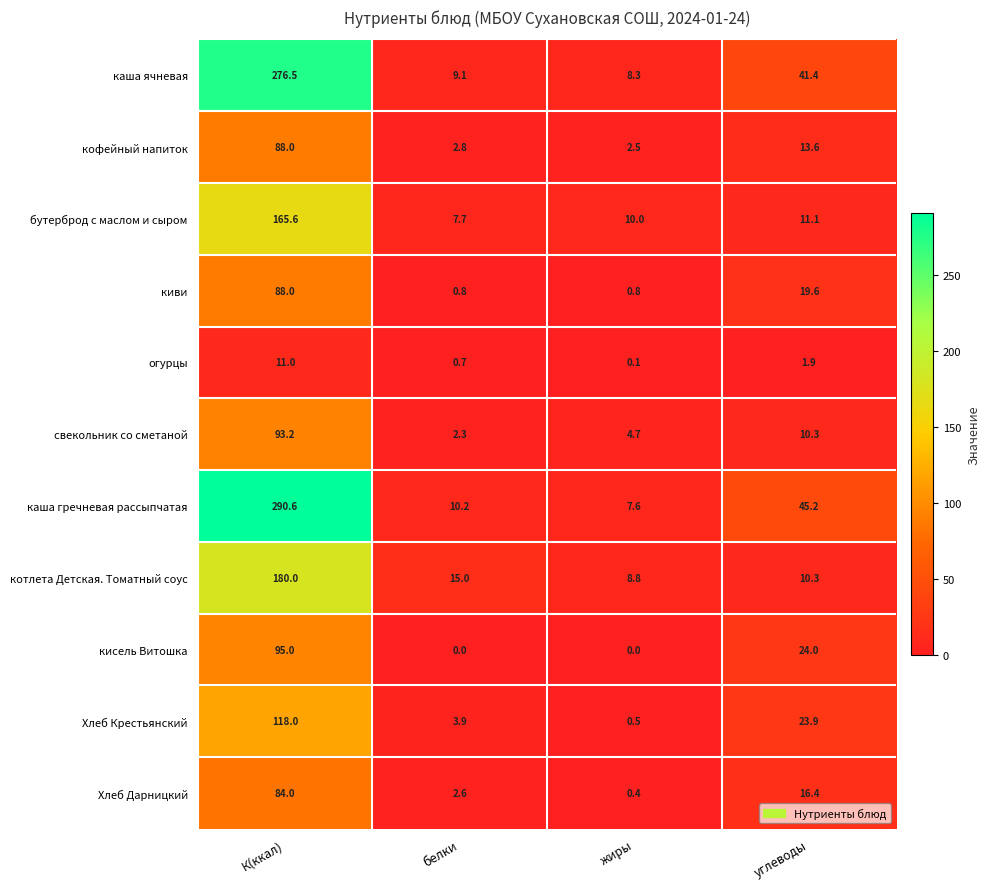

What is the greatest value displayed?

290.6